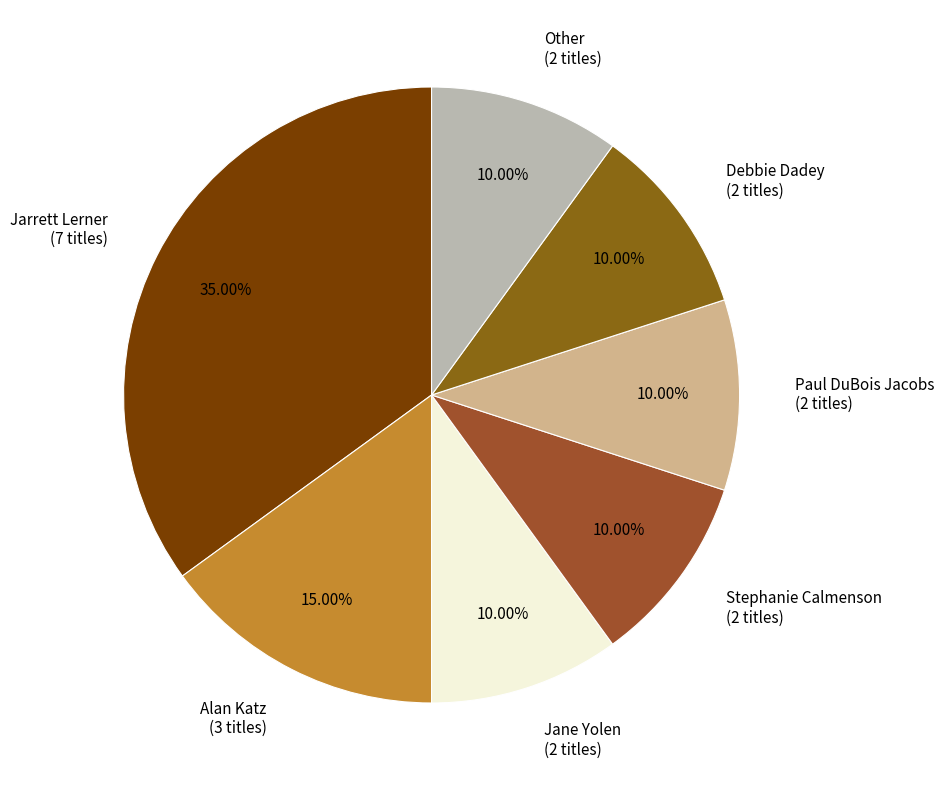

How many slices are in this pie chart?

7